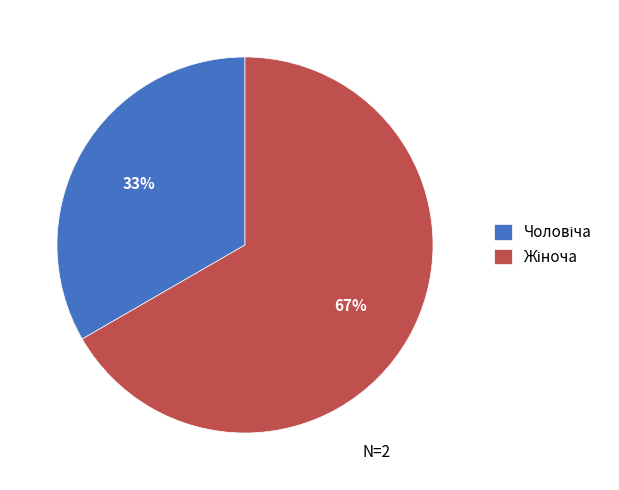

How many segments does this pie chart have?

2